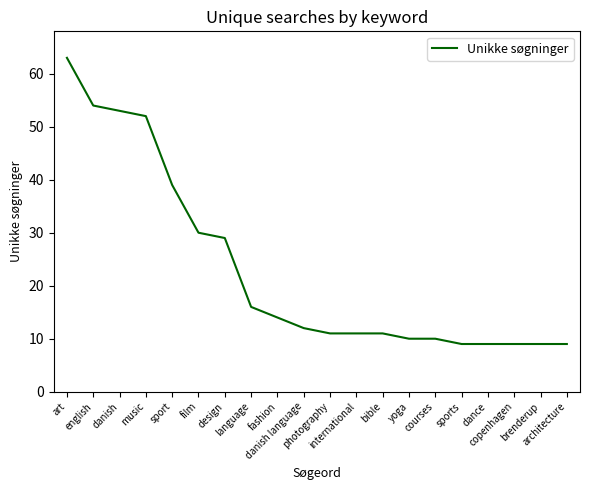

At which category does the chart reach its peak across all series?

art